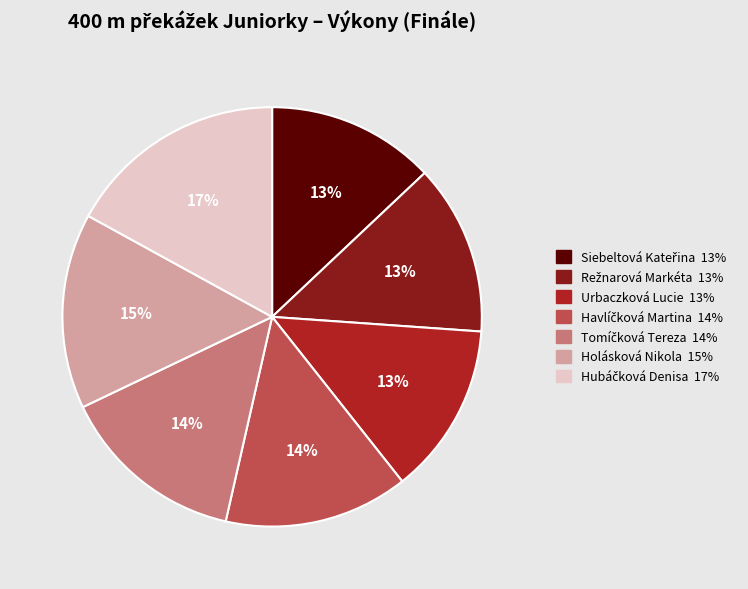

Does any single category account for the majority?

No